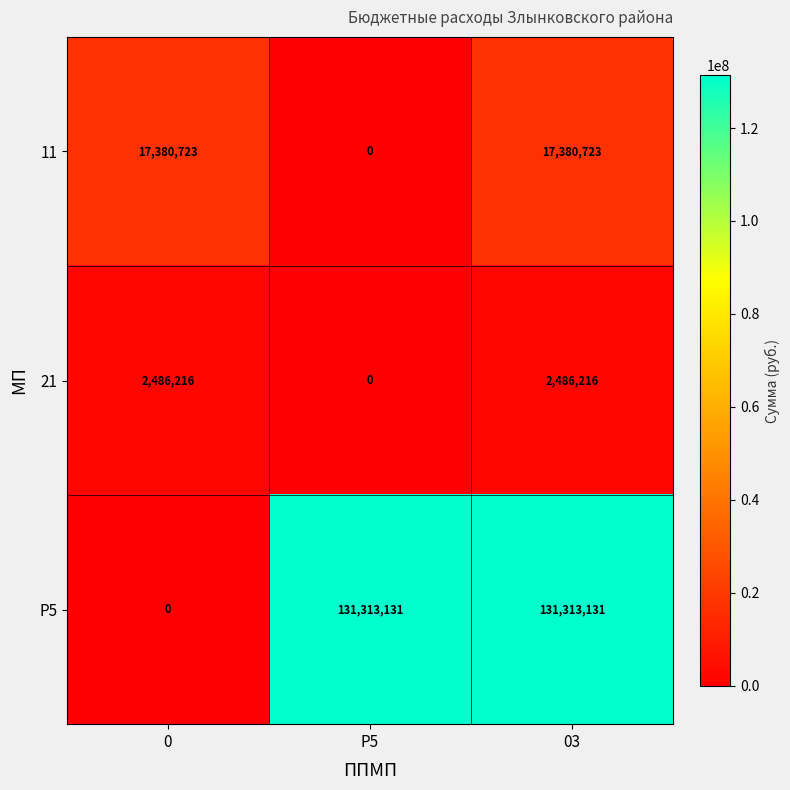

Reading right to left, extract all data points from this chart.

11: 03=17380723	P5=0	0=17380723
21: 03=2486216	P5=0	0=2486216
P5: 03=131313131	P5=131313131	0=0